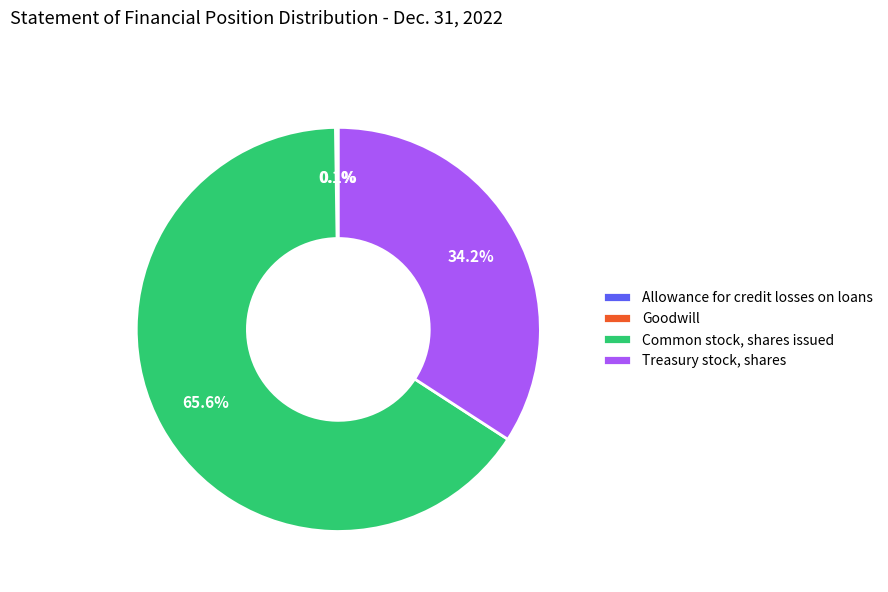

Which has a higher value, Common stock, shares issued or Treasury stock, shares?

Common stock, shares issued